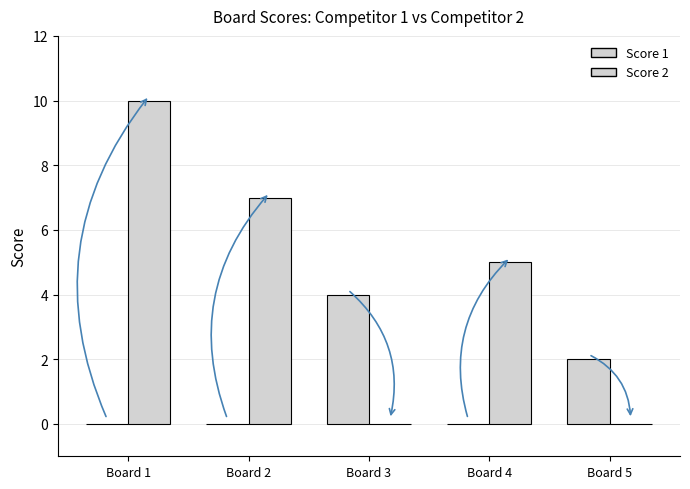

What is the difference between the Score 1 values at Board 5 and Board 2?

2